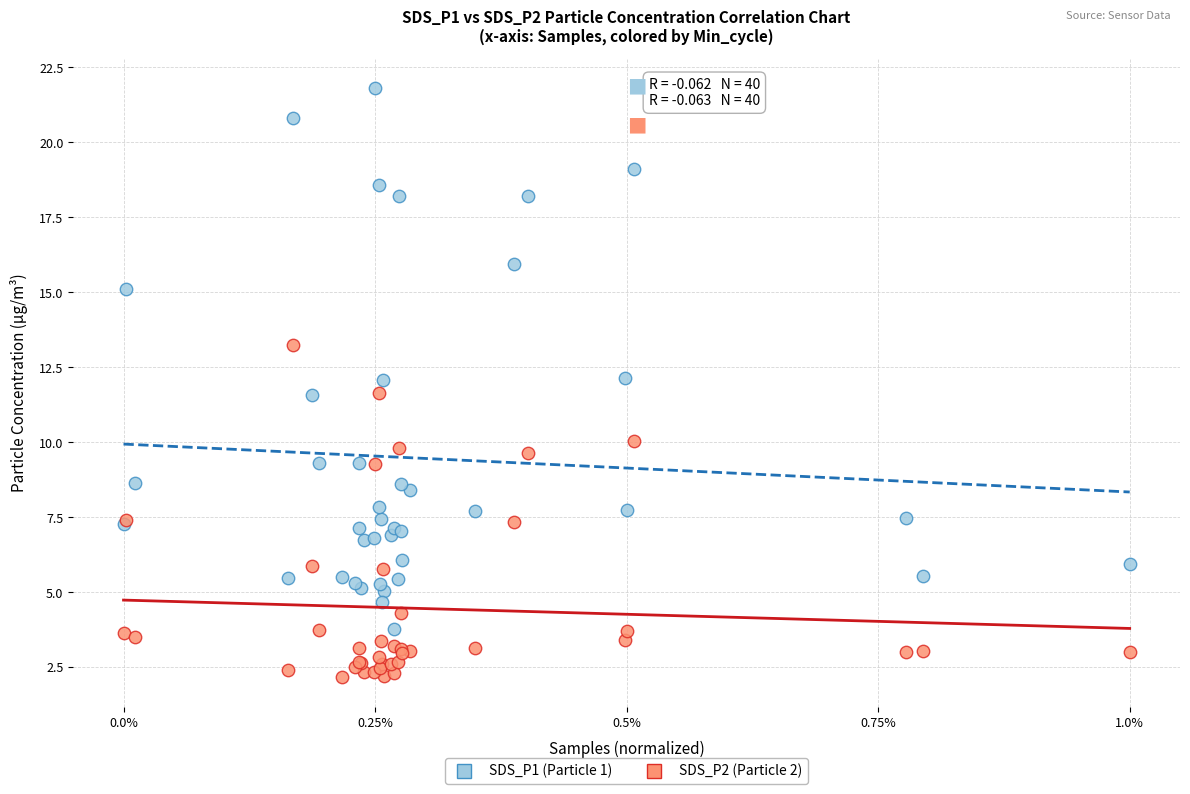

Which series has the largest Y range (max minus min)?

SDS_P1 (Particle 1)